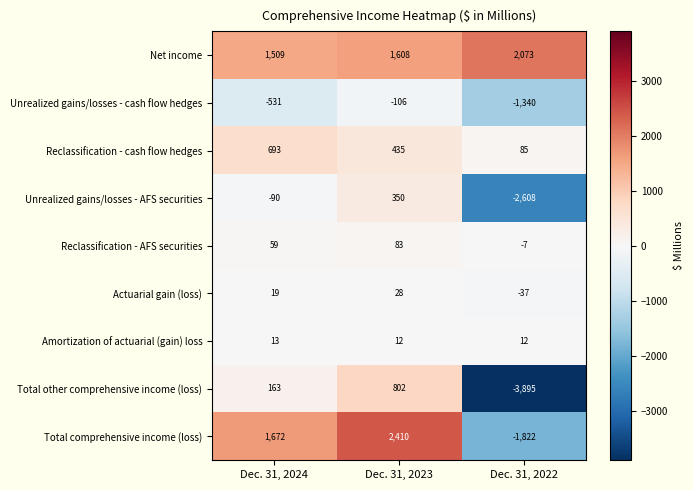

At which label is Total other comprehensive income (loss) closest to -1546?

Dec. 31, 2024